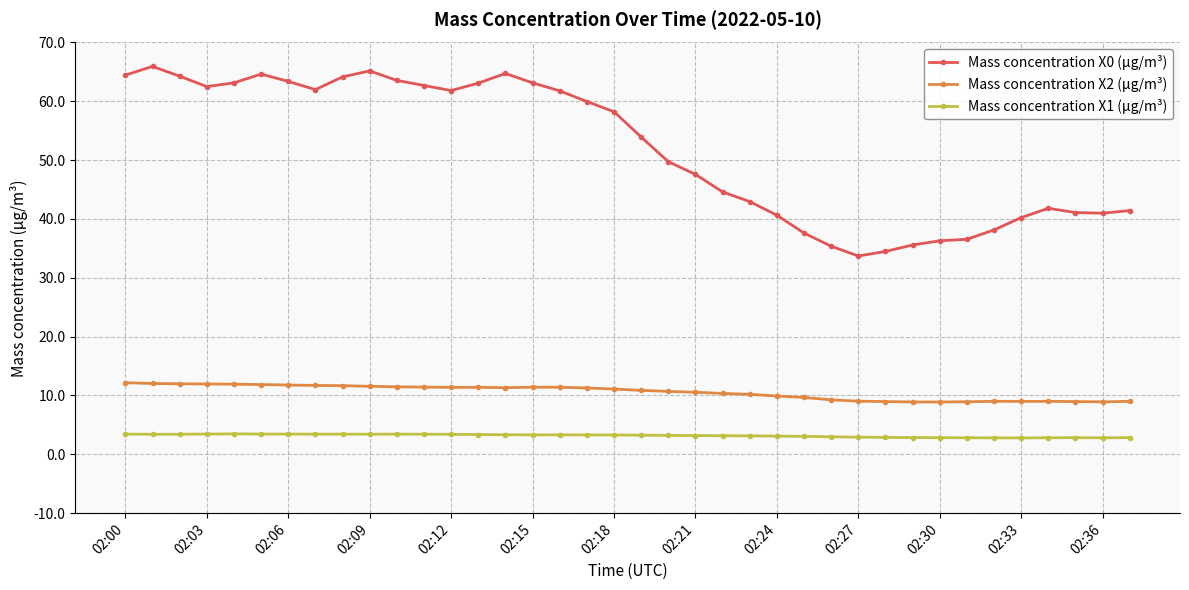

True or false: Mass concentration X2 (μg/m³) and Mass concentration X1 (μg/m³) intersect in this chart.

False